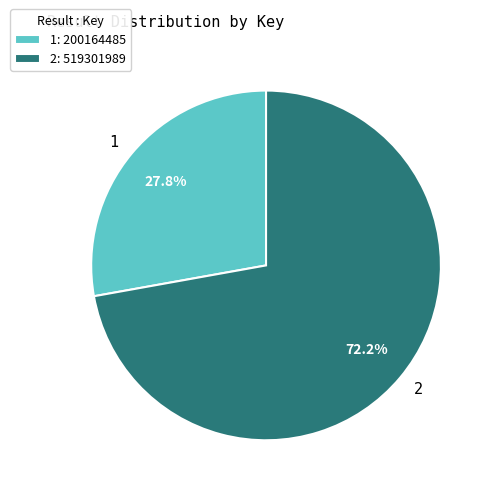

To the nearest percent, what portion does 2 represent?

72%